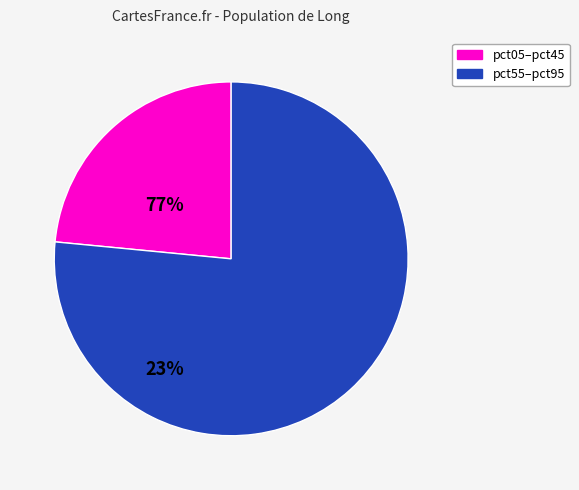

Is there a majority slice in this chart?

Yes